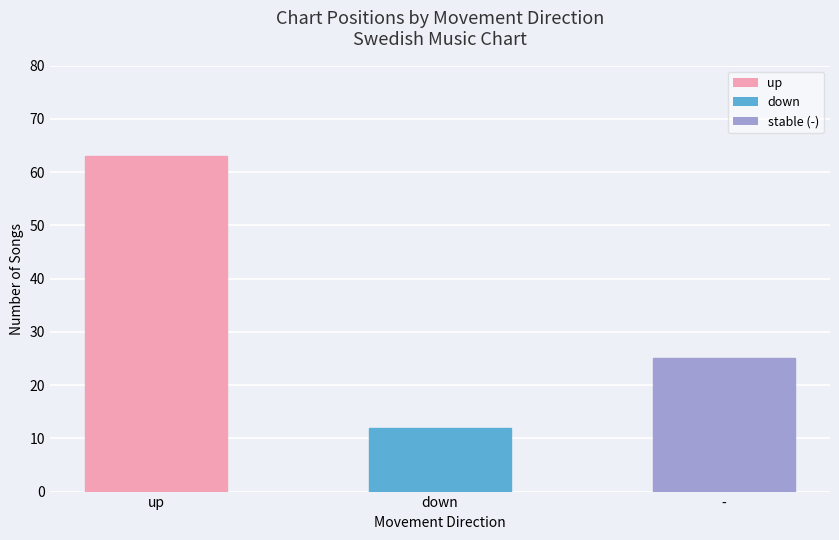

Are the bars horizontal?

No